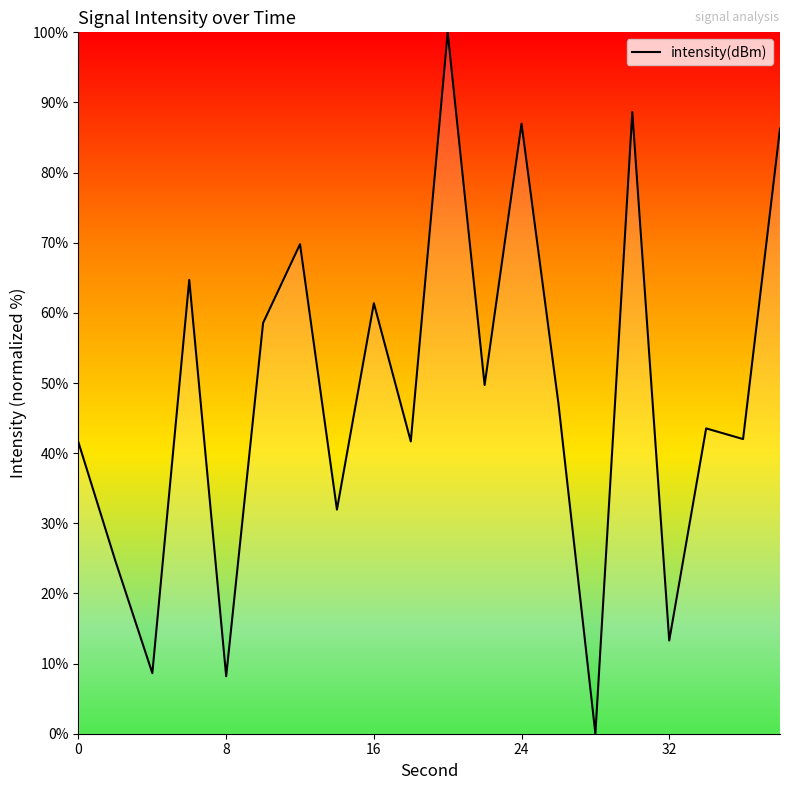

What is the maximum value shown in the chart?

100.0